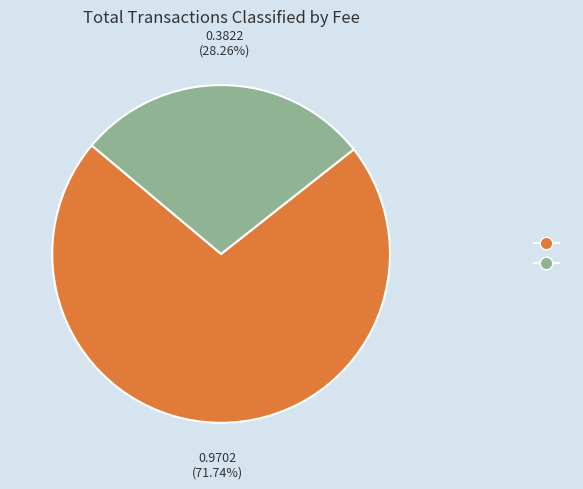

Is there any slice that represents more than half of the pie?

Yes